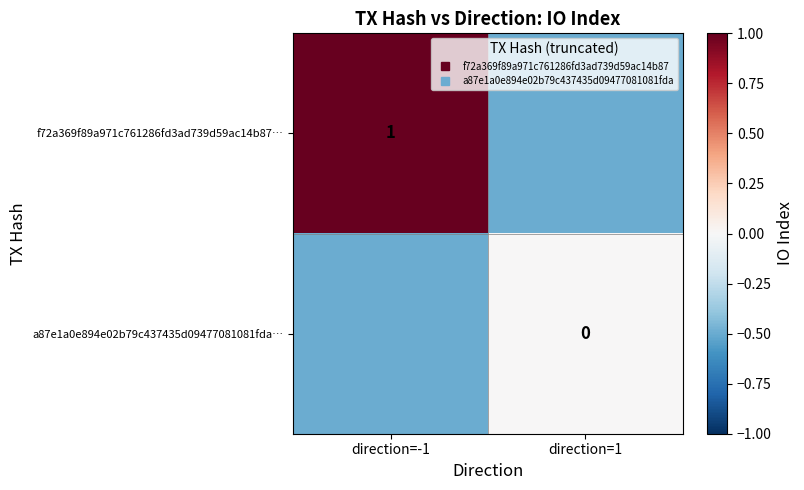

At which label is a87e1a0e894e02b79c437435d09477081081fda… closest to 0?

direction=1